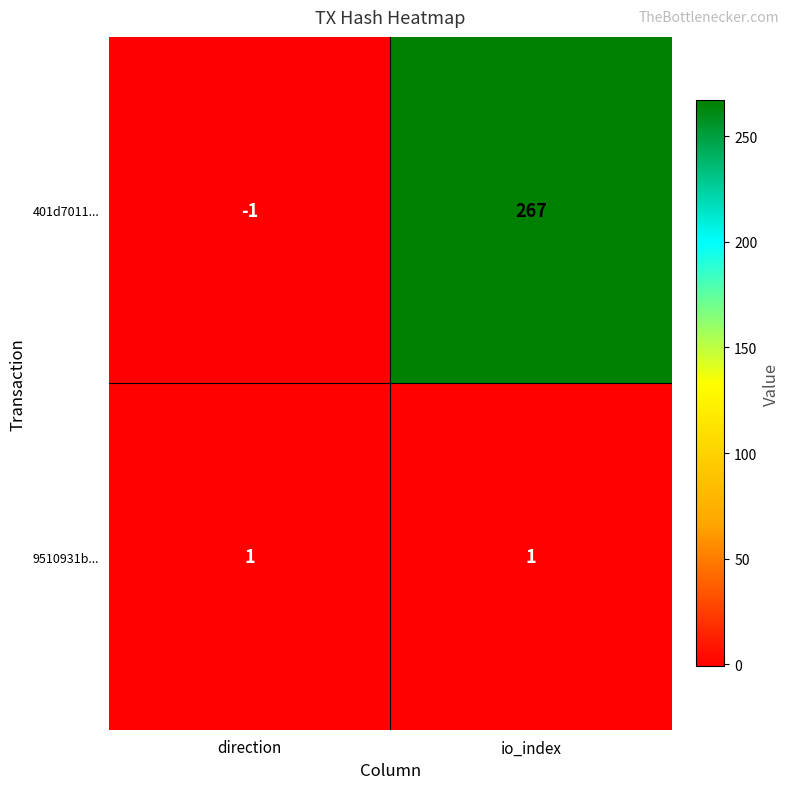

What is the sum of the 401d7011... values at direction and io_index?

266